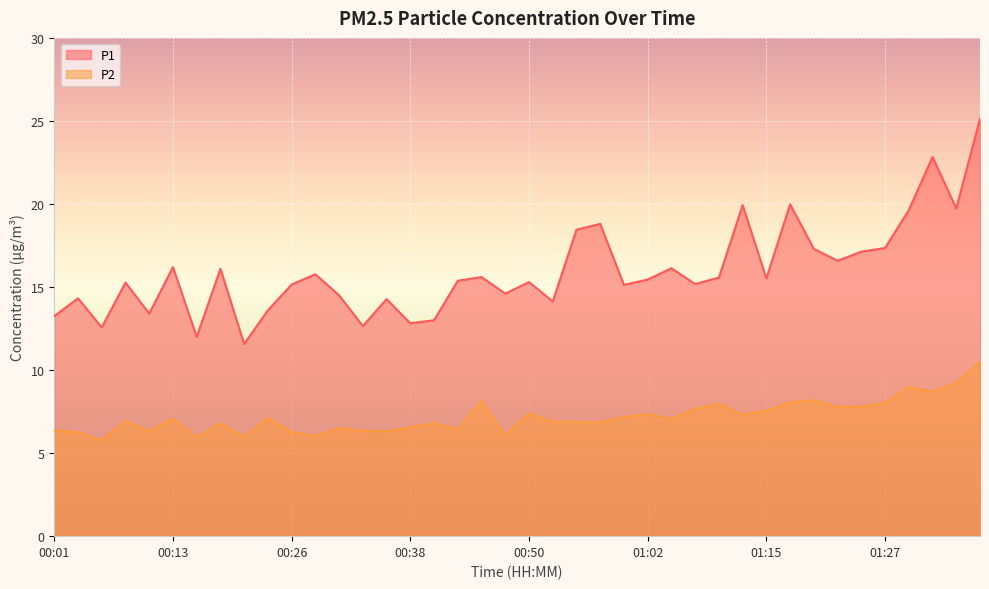

The value of P1 at 00:16 is 18.8. True or false?

False